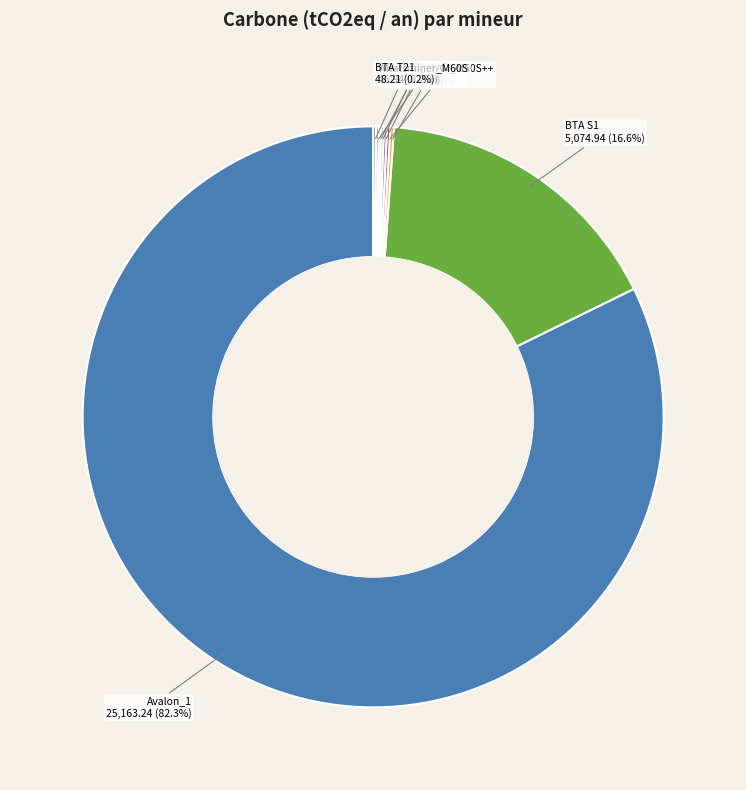

What is the majority slice?

Avalon_1